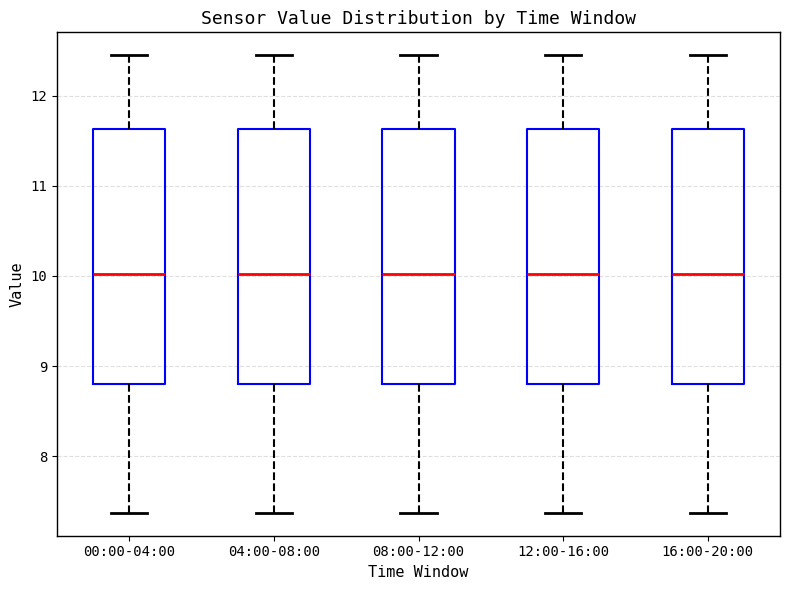

Reading left to right, read every box against the y-axis: the position of its median line, the range the box covers, and the ends of its whiskers. The values are not printed on the chart, so give them approximately, as read against the axis.

00:00-04:00: median 10.0, box 8.8 to 11.6, whiskers 7.4 to 12.5
04:00-08:00: median 10.0, box 8.8 to 11.6, whiskers 7.4 to 12.5
08:00-12:00: median 10.0, box 8.8 to 11.6, whiskers 7.4 to 12.5
12:00-16:00: median 10.0, box 8.8 to 11.6, whiskers 7.4 to 12.5
16:00-20:00: median 10.0, box 8.8 to 11.6, whiskers 7.4 to 12.5